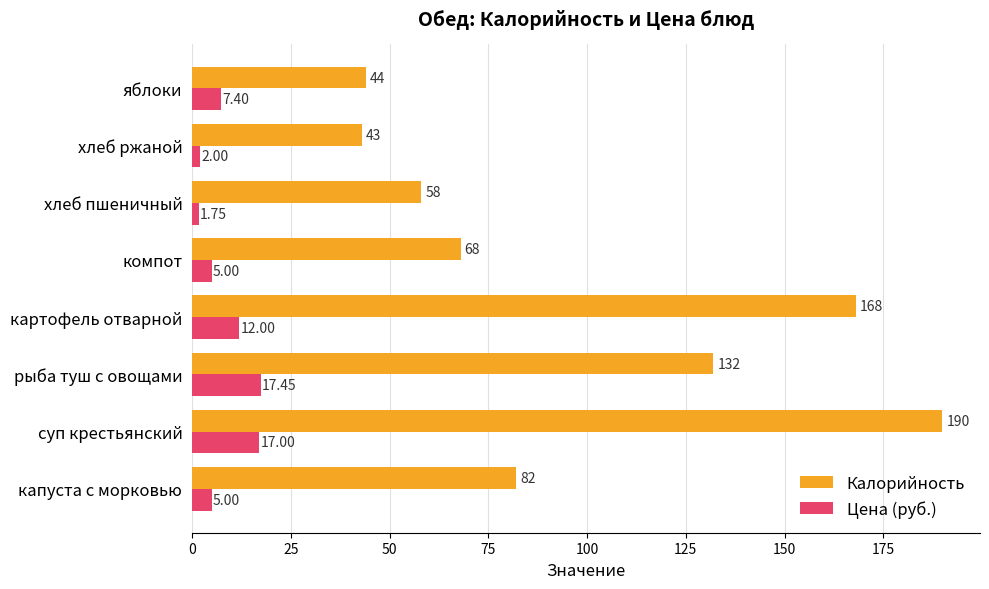

Count the number of data series in this chart.

2